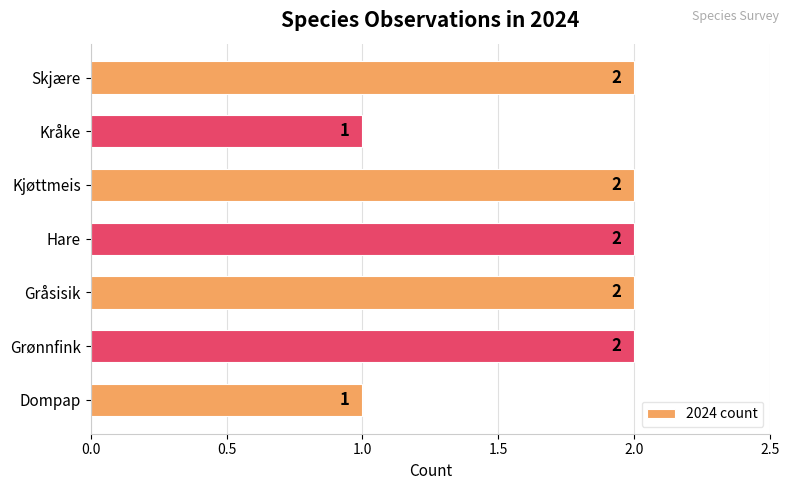

What is the sum of all values?

12